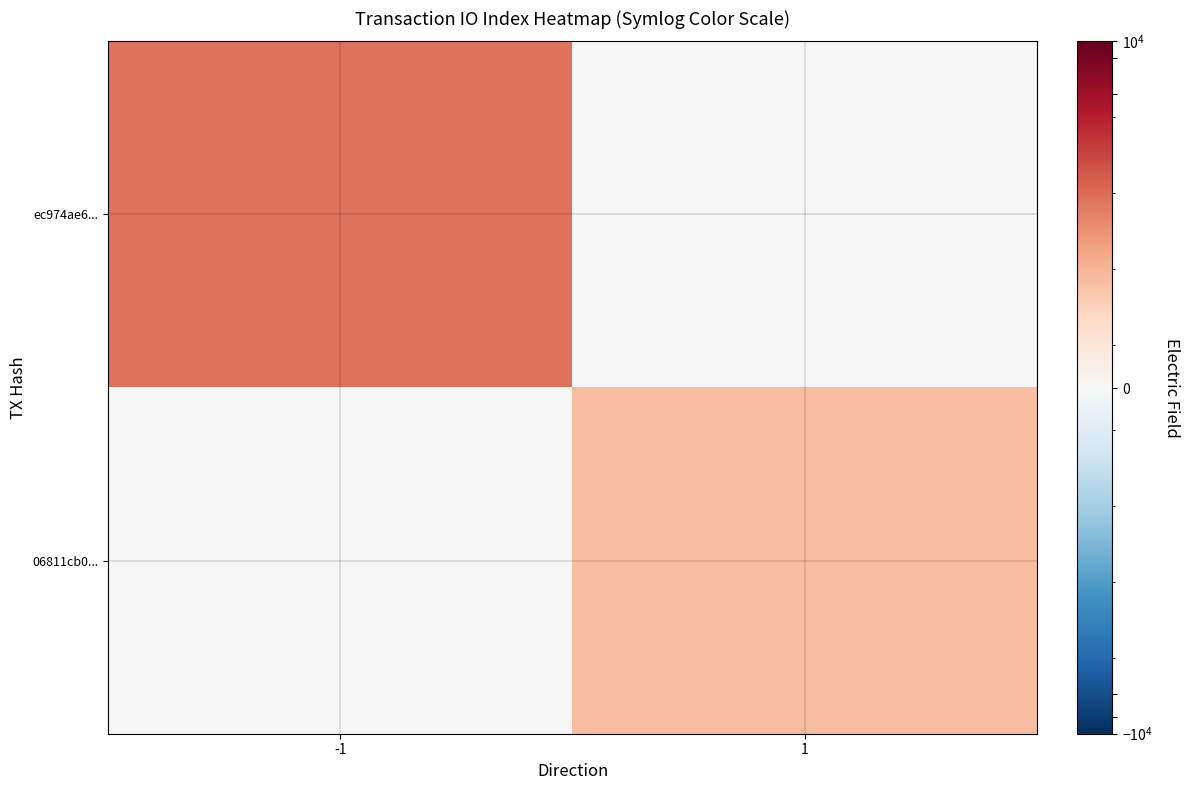

At how many categories does at least one series exceed 37?

20